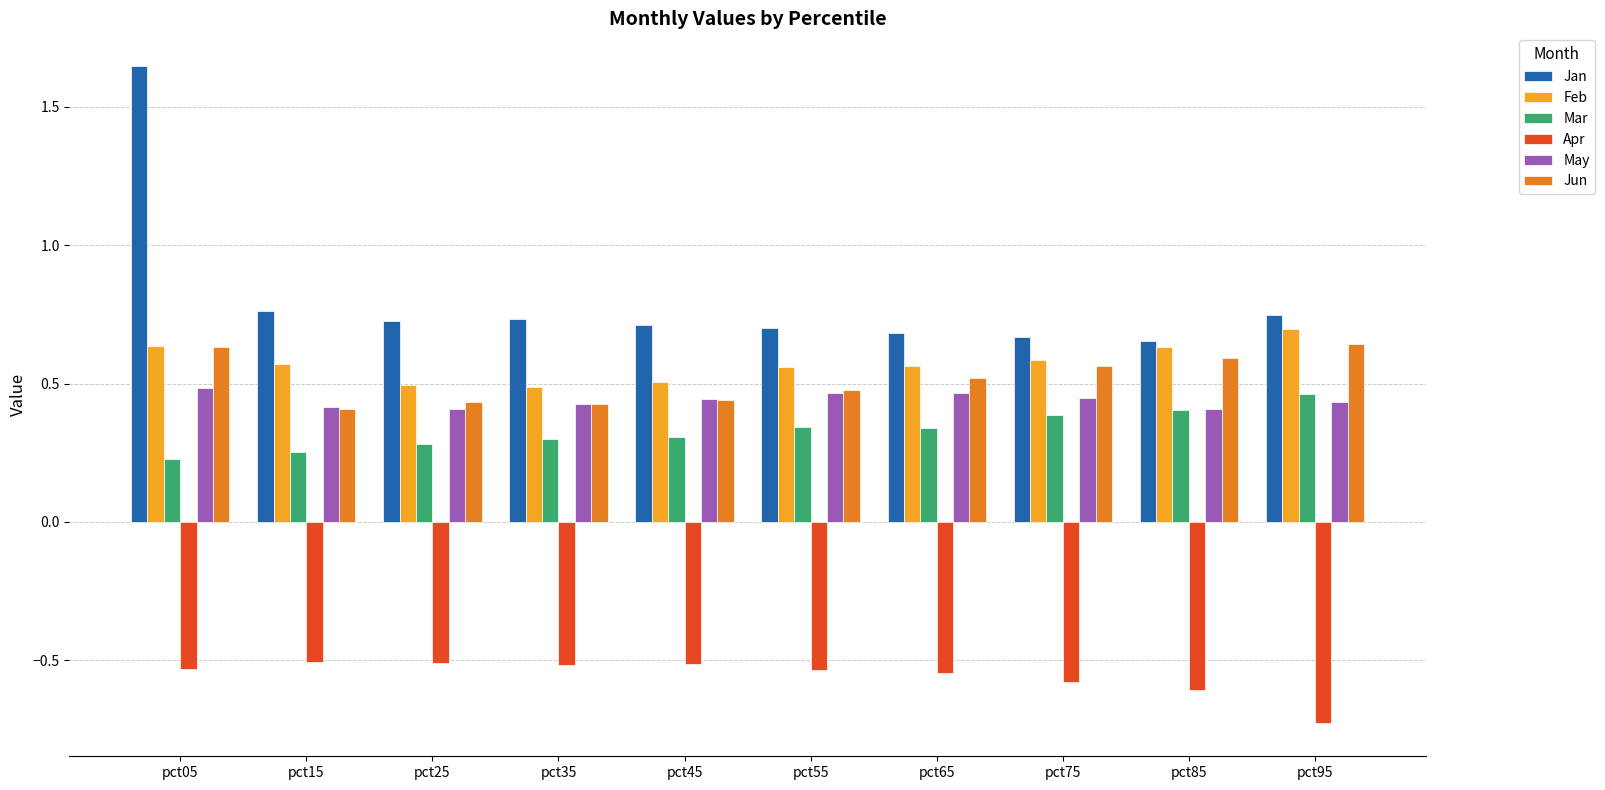

Which series has the largest total across all categories?

Jan